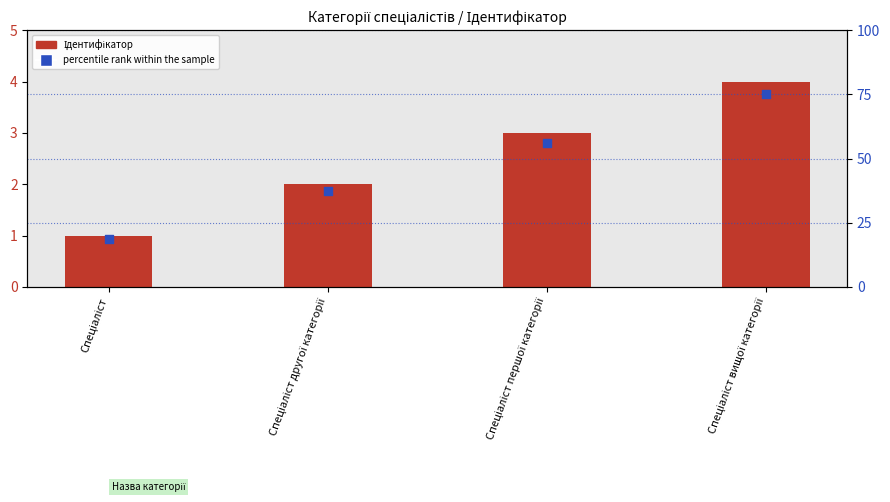

Which series contains the lowest Y value?

Ідентифікатор